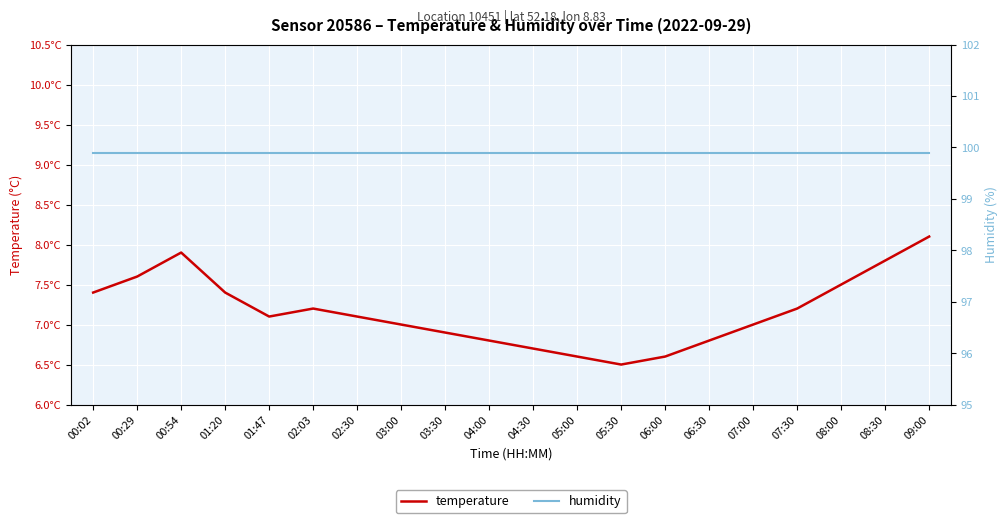

What is the label of the 18th point from the left?

08:00